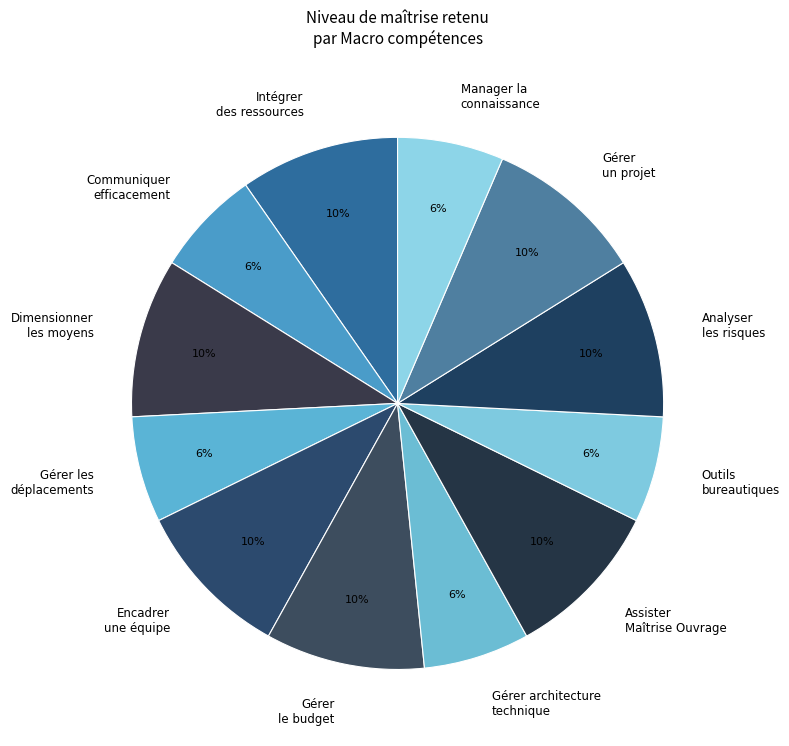

To the nearest percent, what is the average slice percentage?

8%